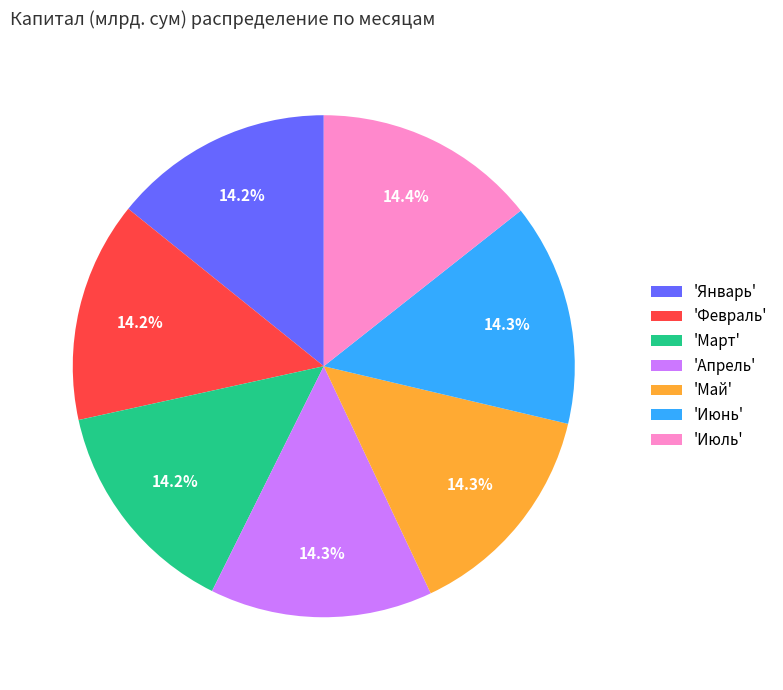

Does 'Март' account for over 50% of the chart?

No